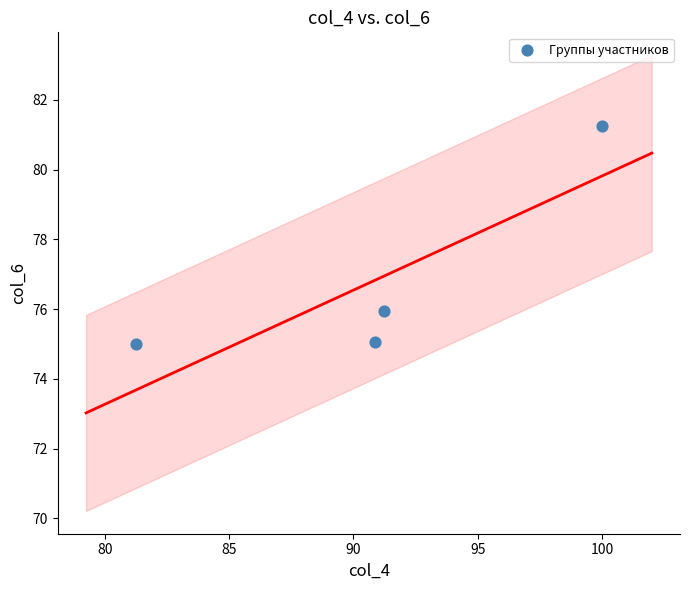

What is the range of X values (max minus min)?

18.8